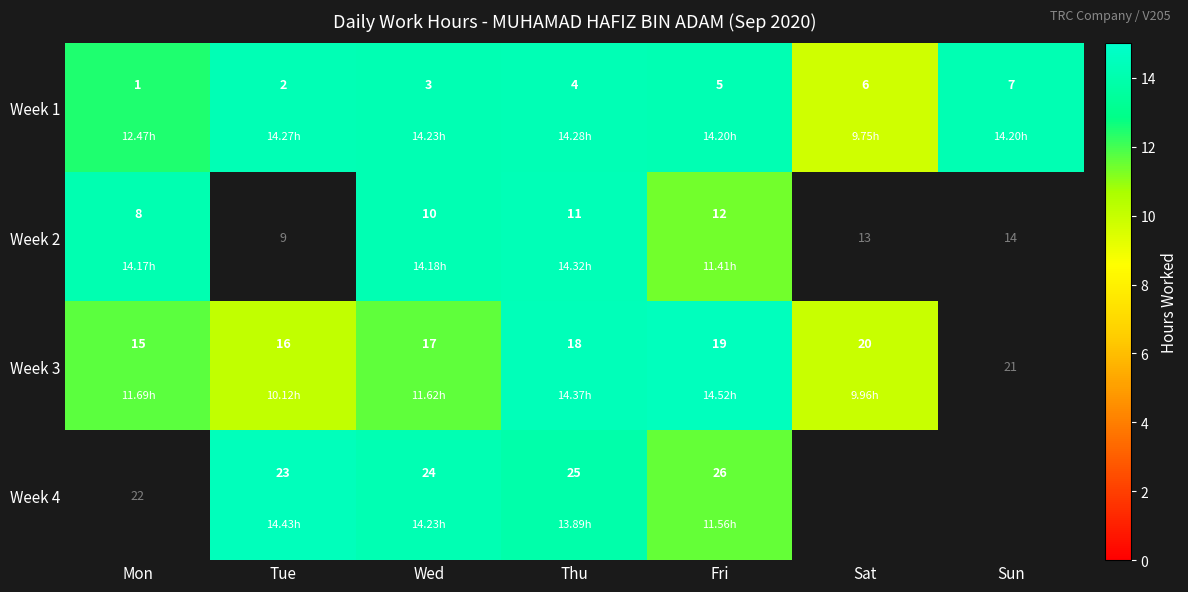

At which category does the chart reach its minimum across all series?

Sat